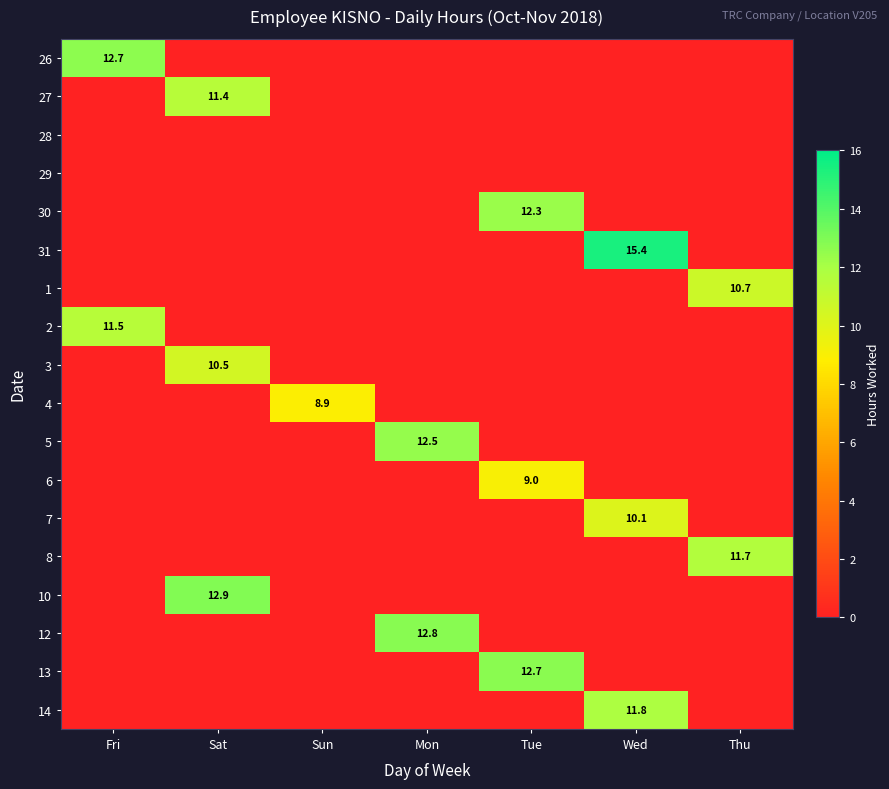

True or false: 13 has a value of 5.9 at Tue.

False